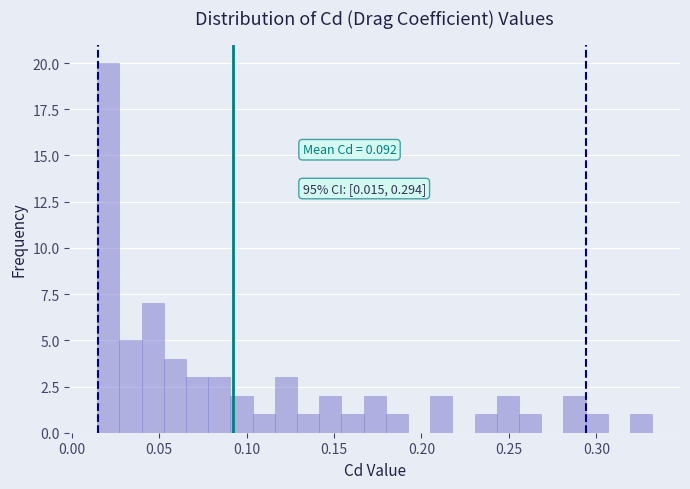

Read against the x-axis, roughly where is the centre of the tallest bar?

0.020